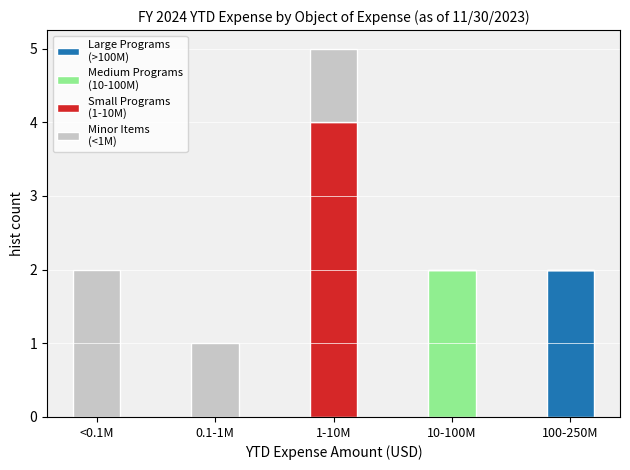

At which category is the sum across all series the highest?

1-10M